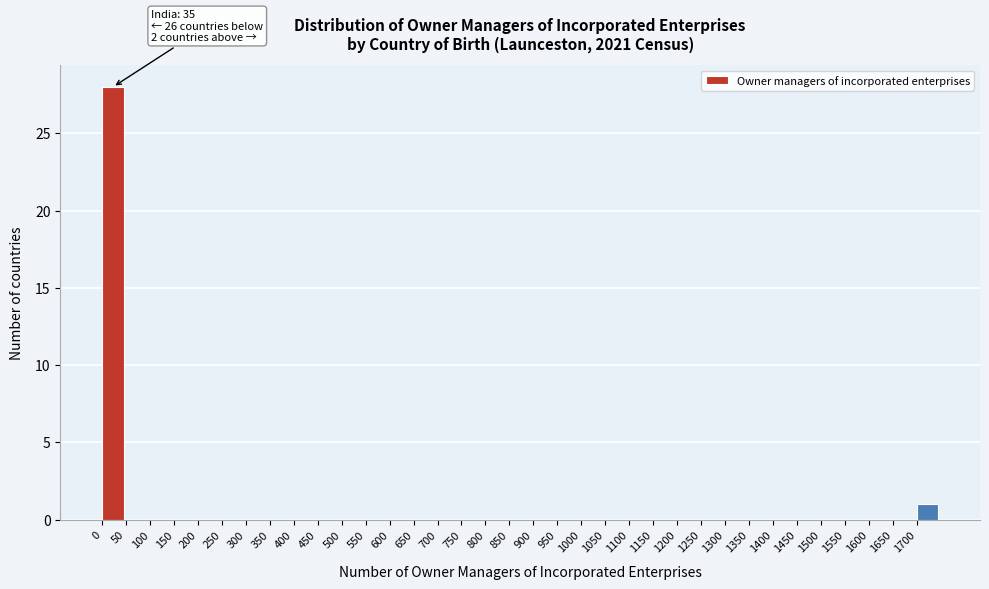

Which range on the x-axis has the tallest bar?

0 to 50